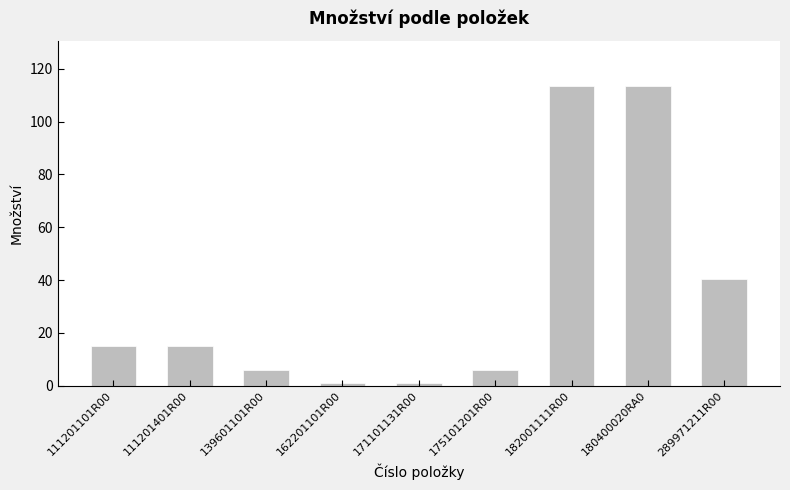

What is the greatest value displayed?

113.5